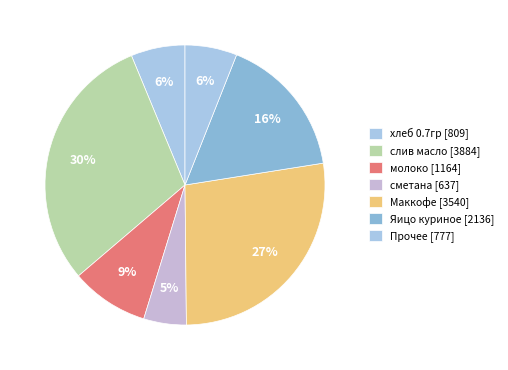

How many segments does this pie chart have?

7